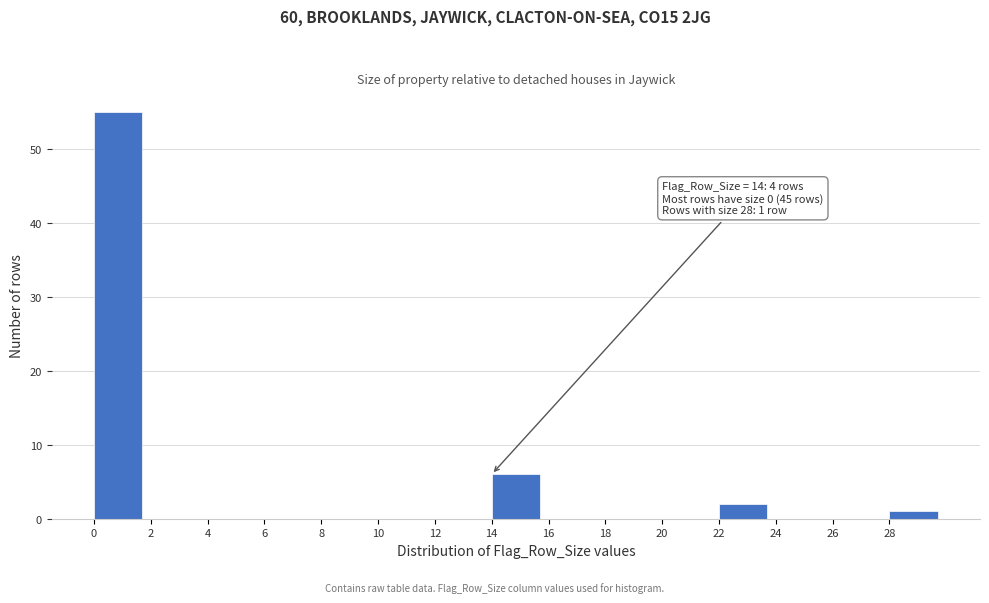

Which range on the x-axis has the tallest bar?

0 to 2